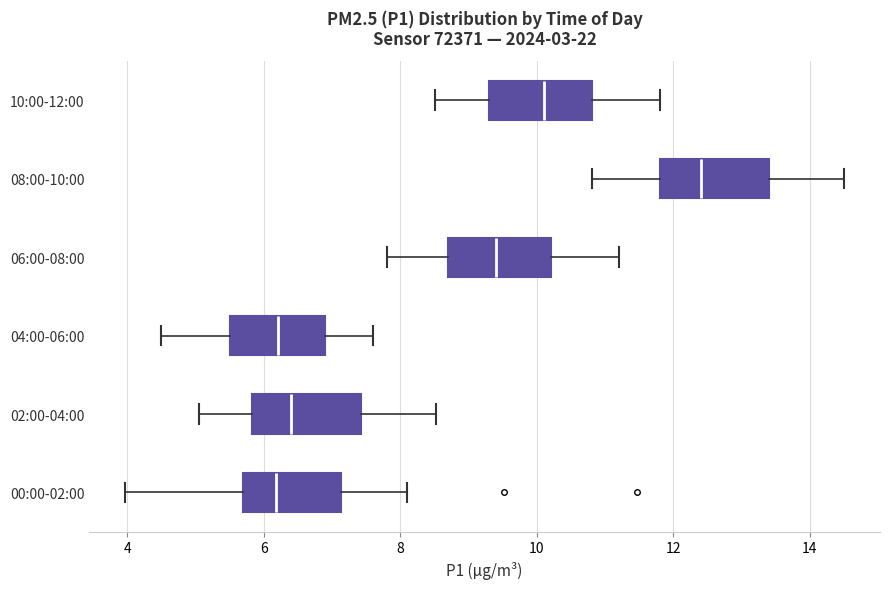

Reading bottom to top, transcribe this box plot: for each box, give where its median line is, the range the box spans, and where its two whiskers end, as read against the x-axis. The values are not printed on the chart, so give them approximately, as read against the axis.

00:00-02:00: median 6.2, box 5.8 to 7.2, whiskers 4.0 to 8.2
02:00-04:00: median 6.4, box 5.8 to 7.4, whiskers 5.0 to 8.6
04:00-06:00: median 6.2, box 5.6 to 7.0, whiskers 4.6 to 7.6
06:00-08:00: median 9.4, box 8.8 to 10.2, whiskers 7.8 to 11.2
08:00-10:00: median 12.4, box 11.8 to 13.4, whiskers 10.8 to 14.6
10:00-12:00: median 10.2, box 9.4 to 10.8, whiskers 8.6 to 11.8